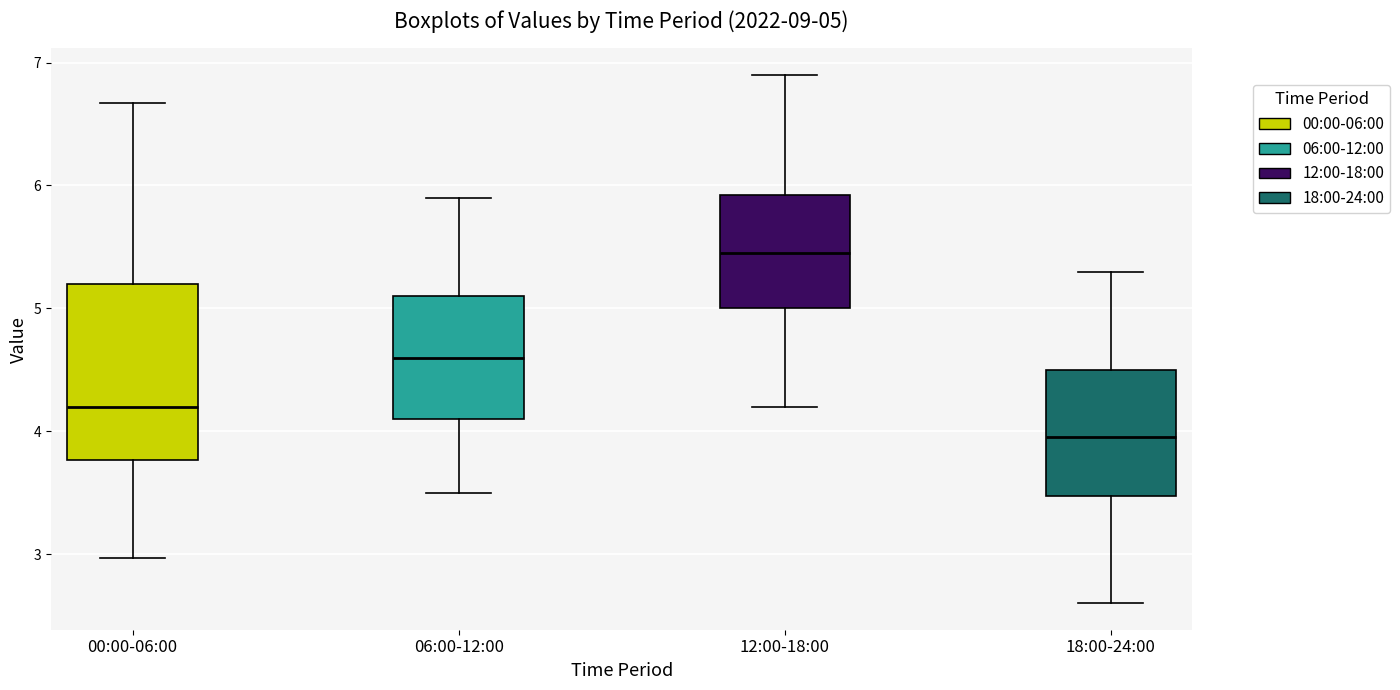

Comparing the boxes themselves (not the whiskers), which one is the tallest?

00:00-06:00